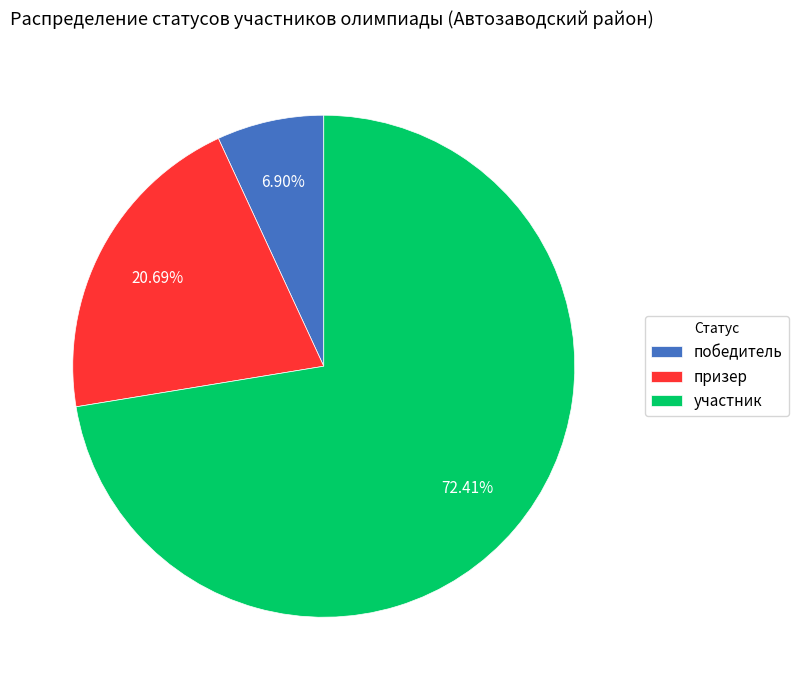

To the nearest percent, what is the difference between the участник and победитель slice percentages?

66%